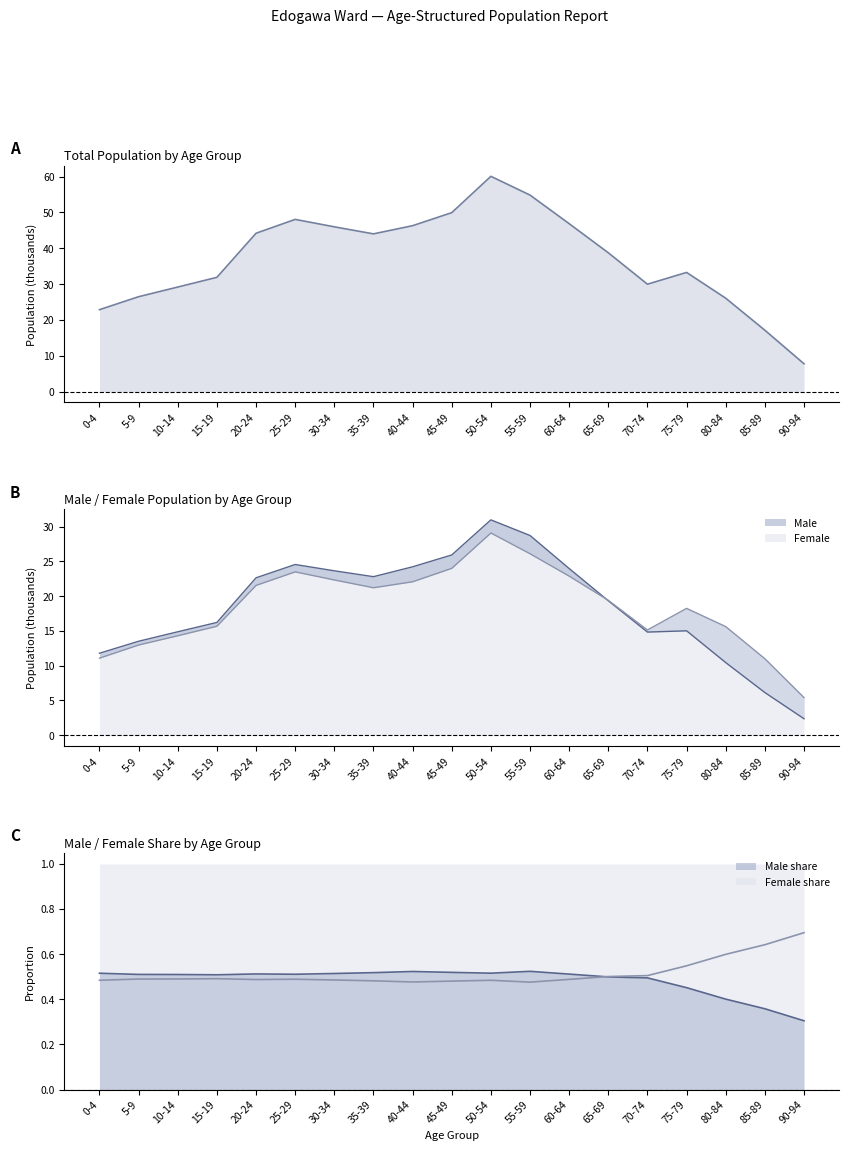

Rank the categories by Total value from lowest to highest.

90-94, 85-89, 0-4, 80-84, 5-9, 10-14, 70-74, 15-19, 75-79, 65-69, 35-39, 20-24, 30-34, 40-44, 60-64, 25-29, 45-49, 55-59, 50-54